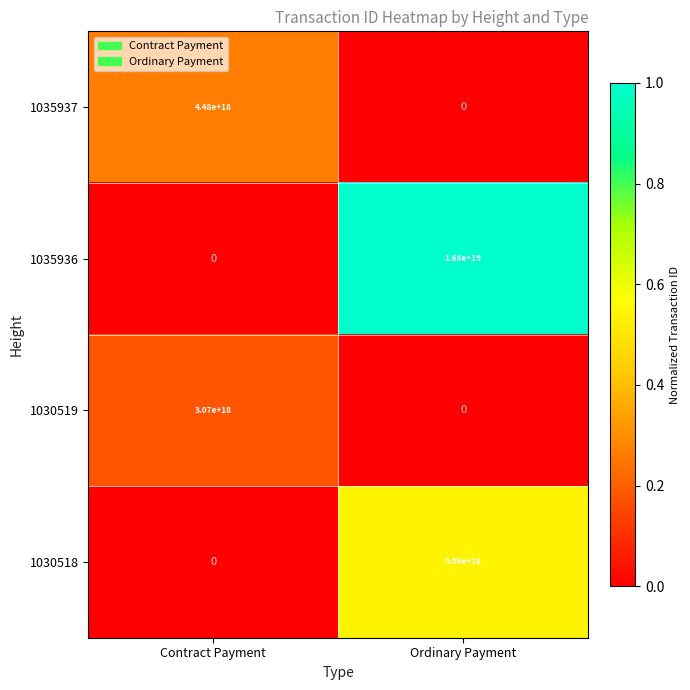

Where is 1030518 nearest to the value 4525000000000000000?

Contract Payment